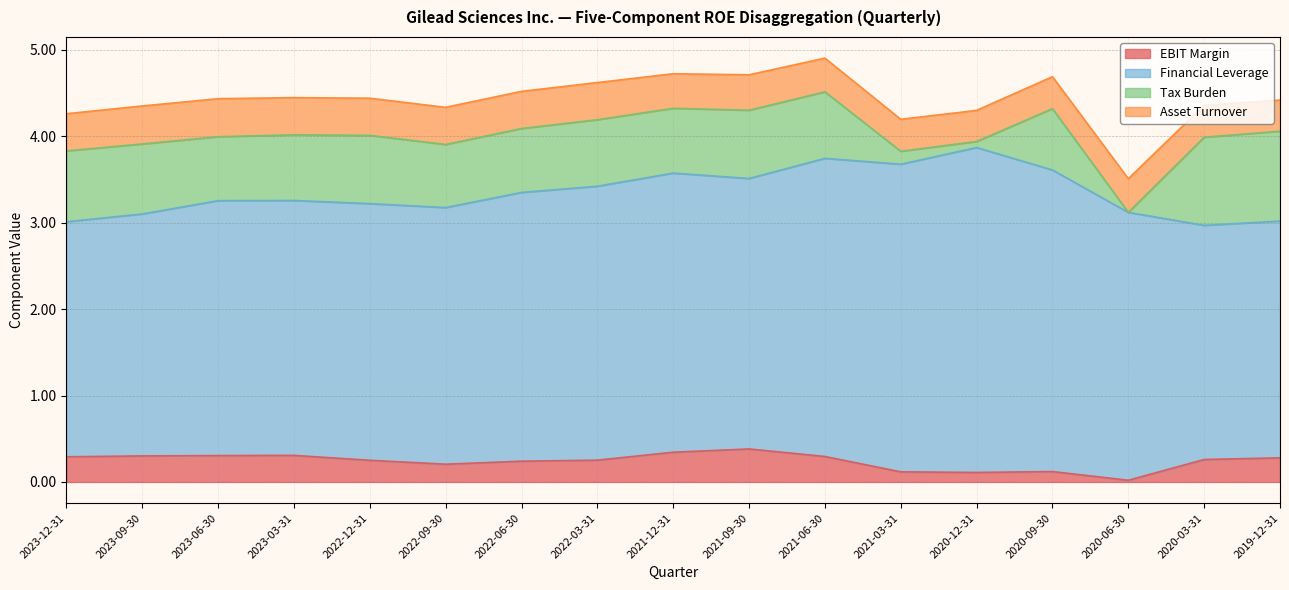

What is the difference between the maximum and minimum values in the Tax Burden series?

1.0